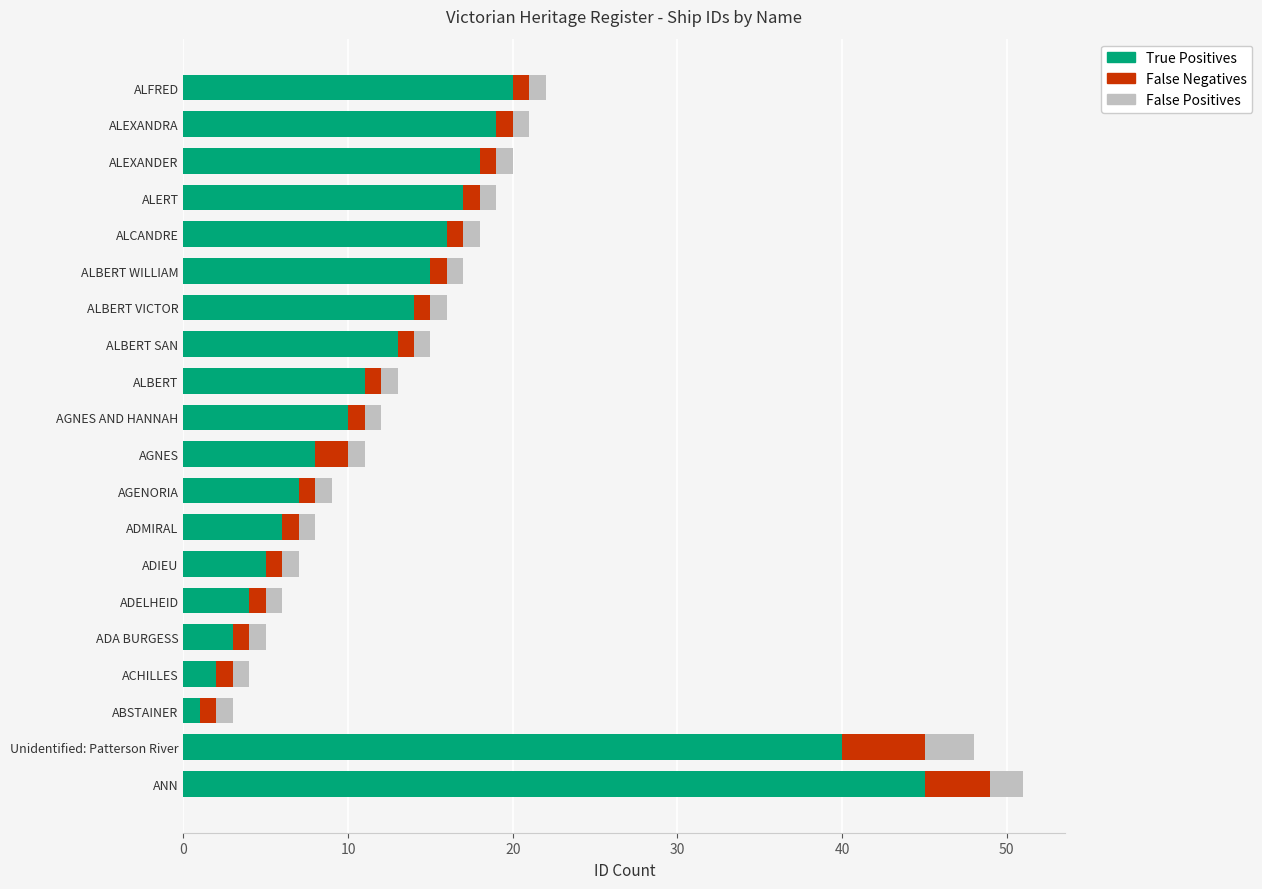

What is the difference between the maximum and minimum values in the True Positives series?

44